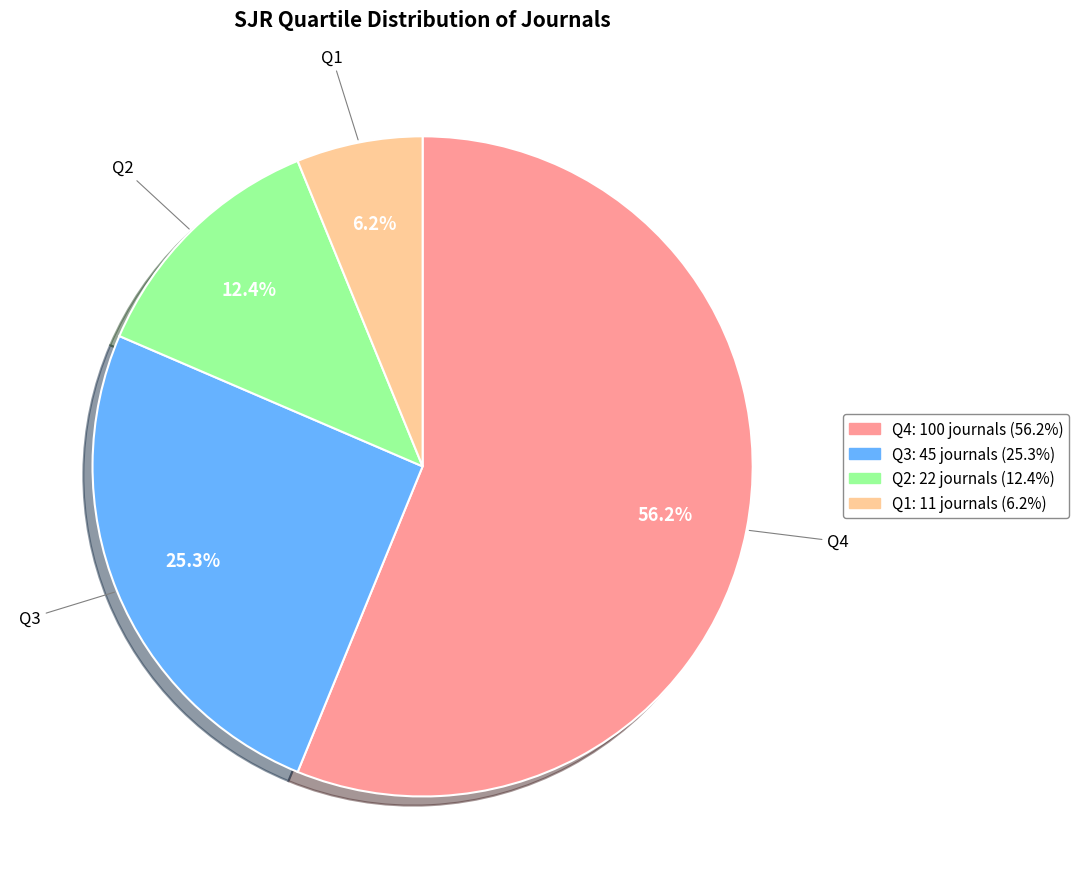

Does any single category account for the majority?

Yes